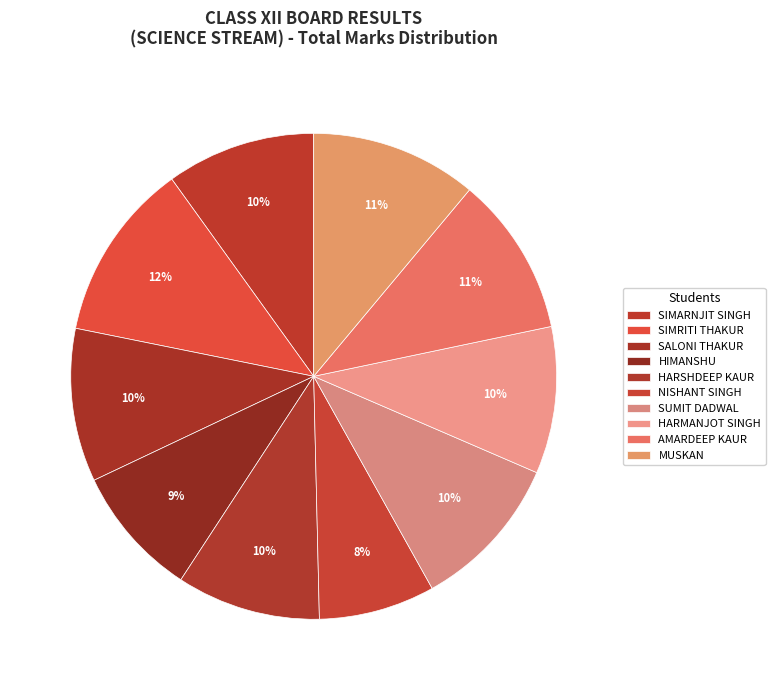

How many slices are in this pie chart?

10